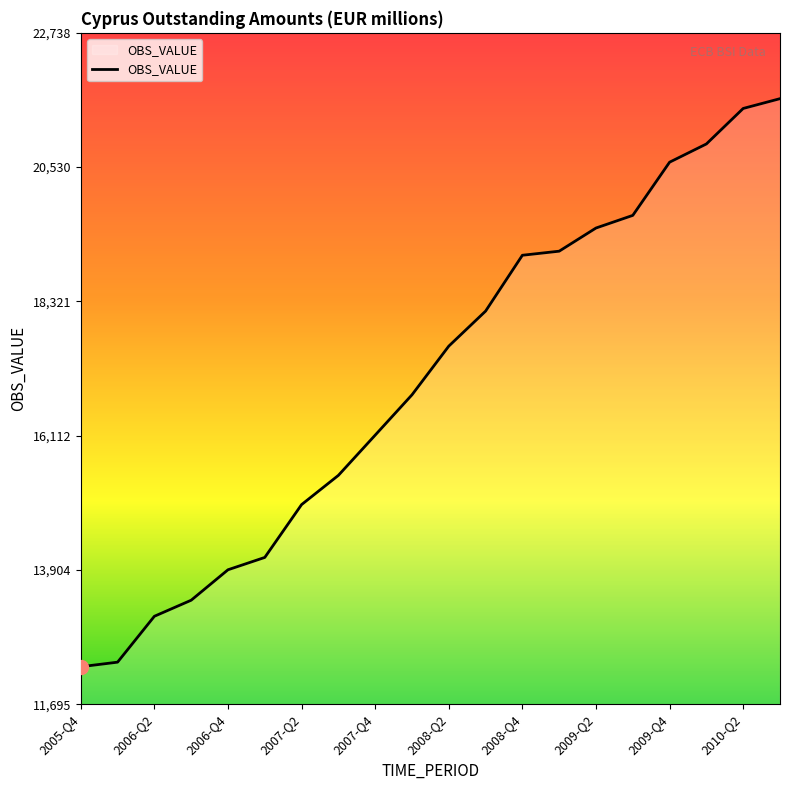

Does the chart display data point markers on the line(s)?

No